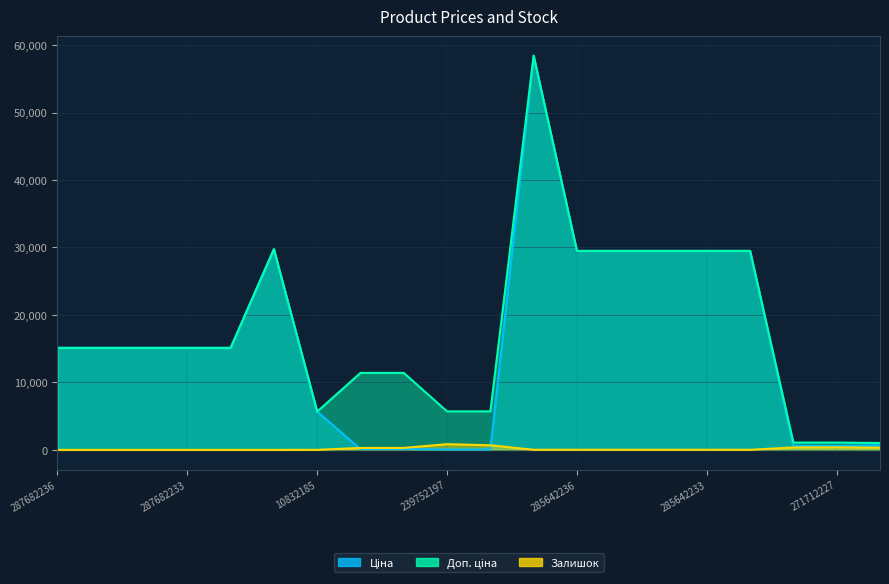

What is the label of the 7th point from the right?

285642235